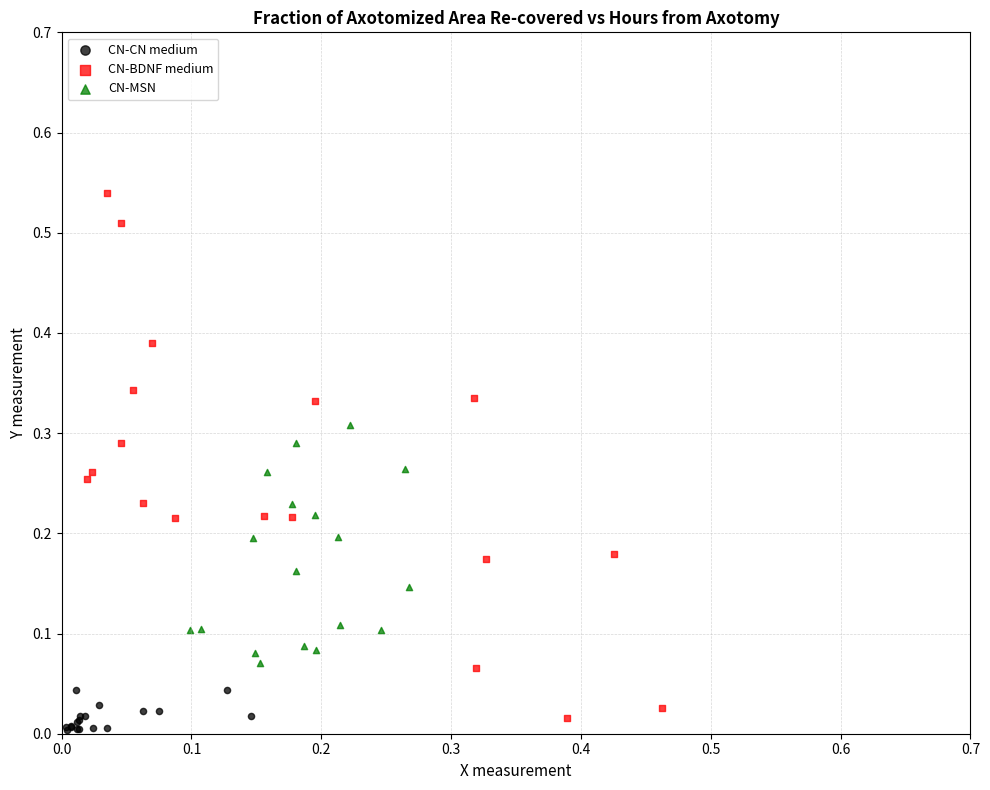

Which series reaches the maximum Y coordinate?

CN-BDNF medium